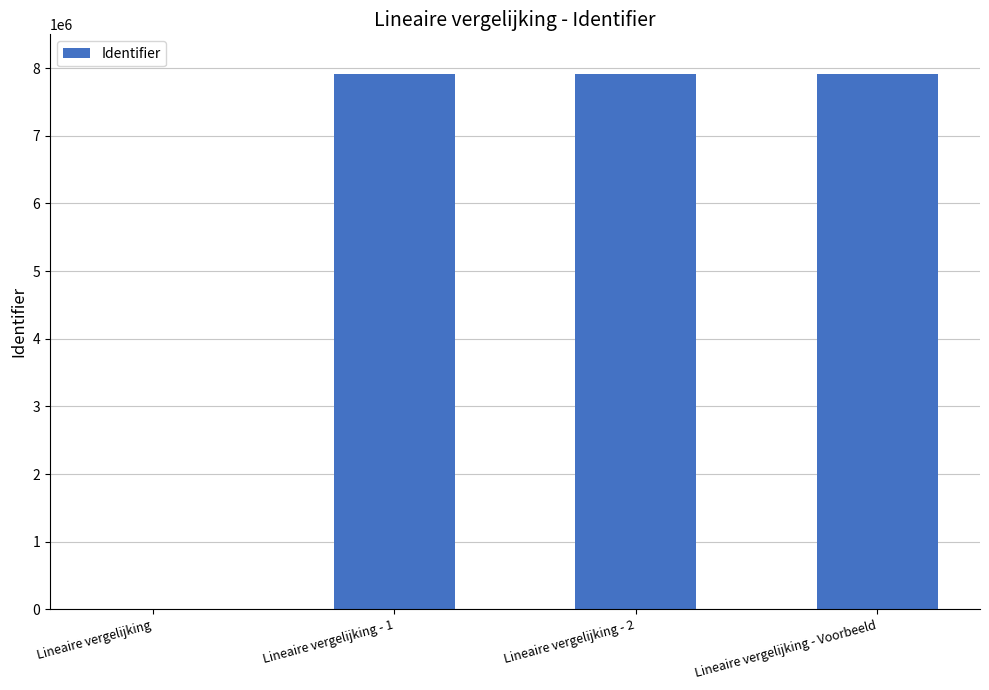

Count the number of data series in this chart.

1